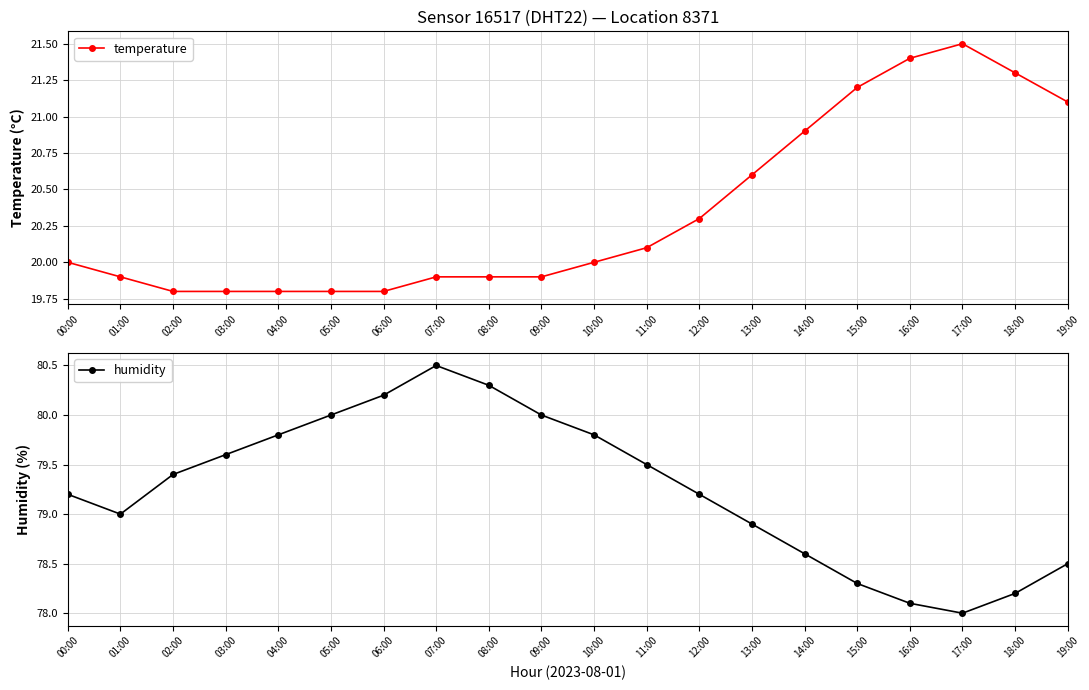

What is the label of the 12th point from the left?

11:00